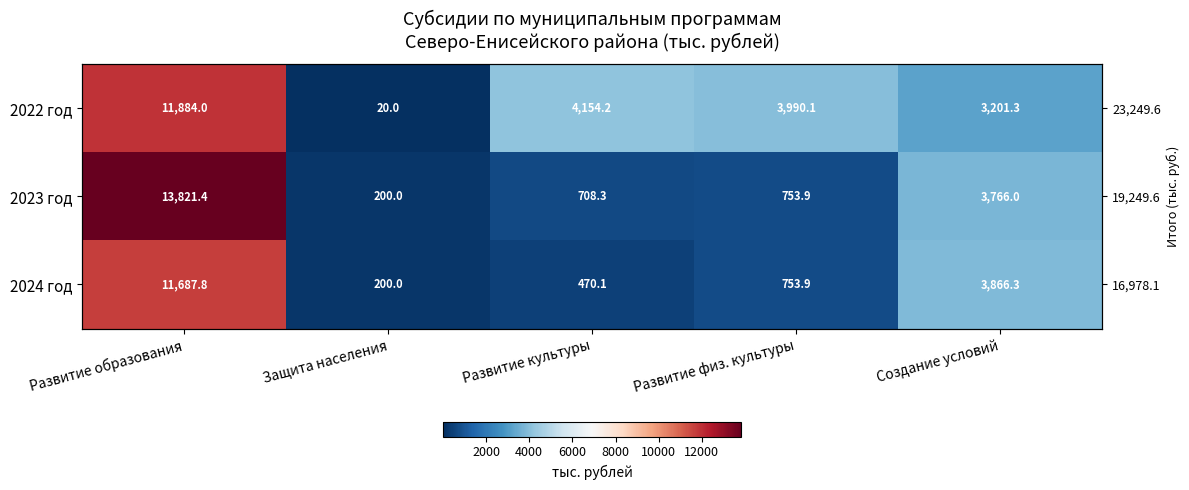

How many data points in 2023 год are above 753?

3